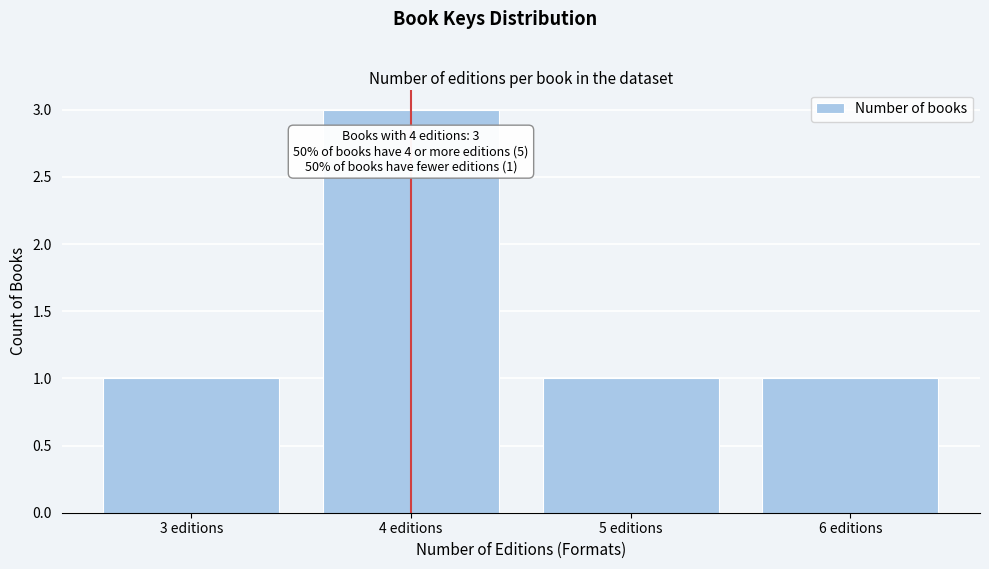

Reading right to left, what are all the values shown in this chart?

1	1	3	1